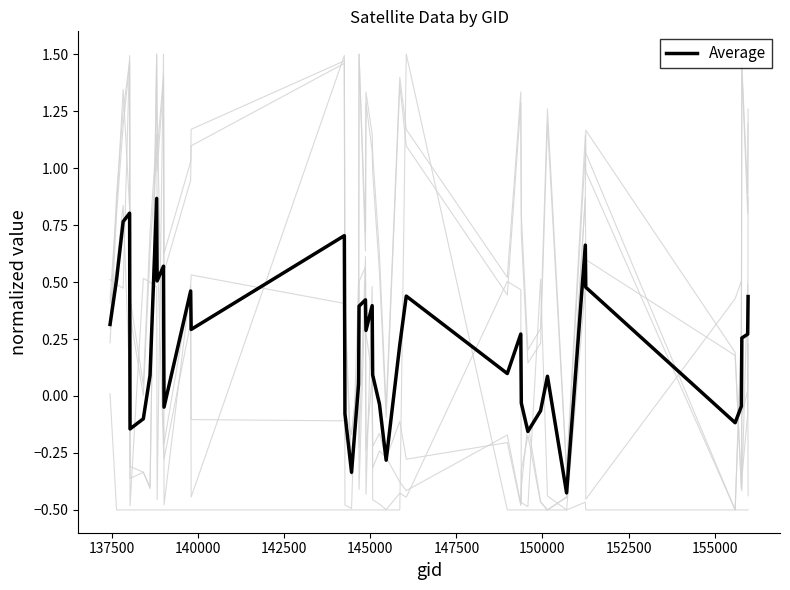

How many lines are shown in the chart?

7